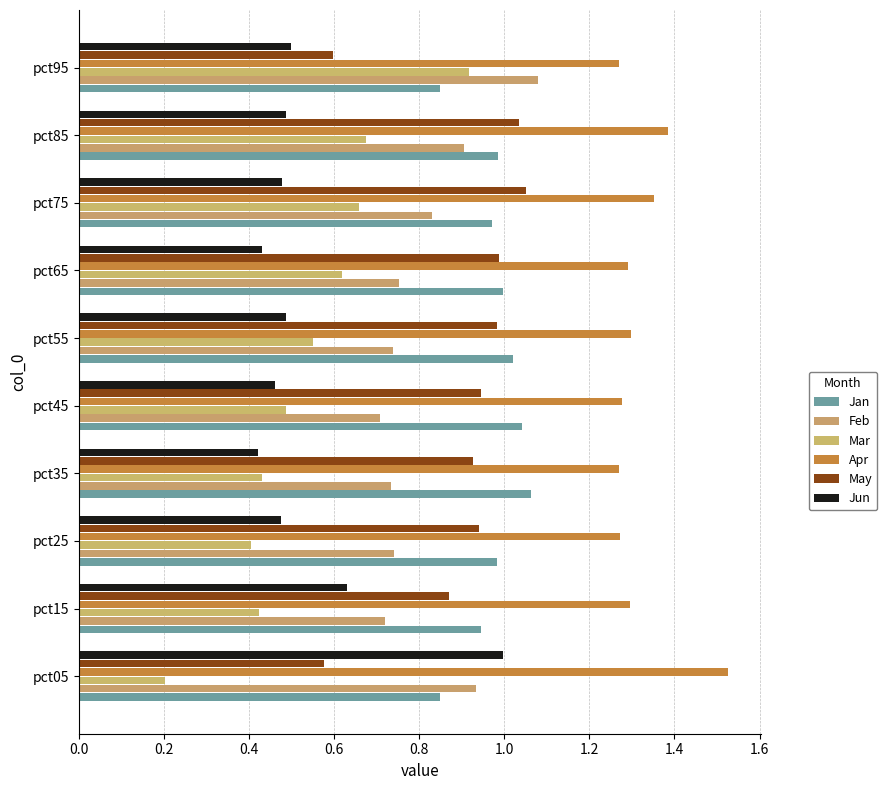

Which series has the largest range (max minus min)?

Mar